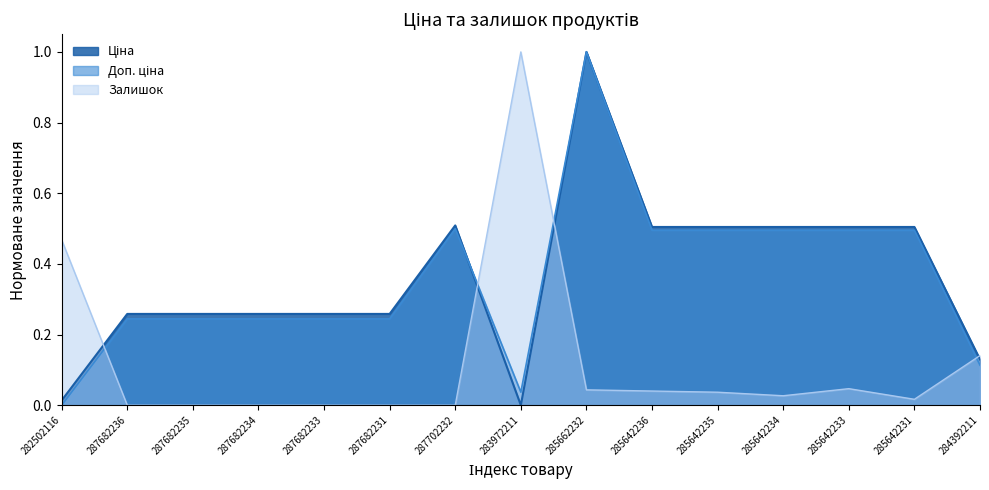

In Ціна, how many points are higher than both neighbors (excluding endpoints)?

2